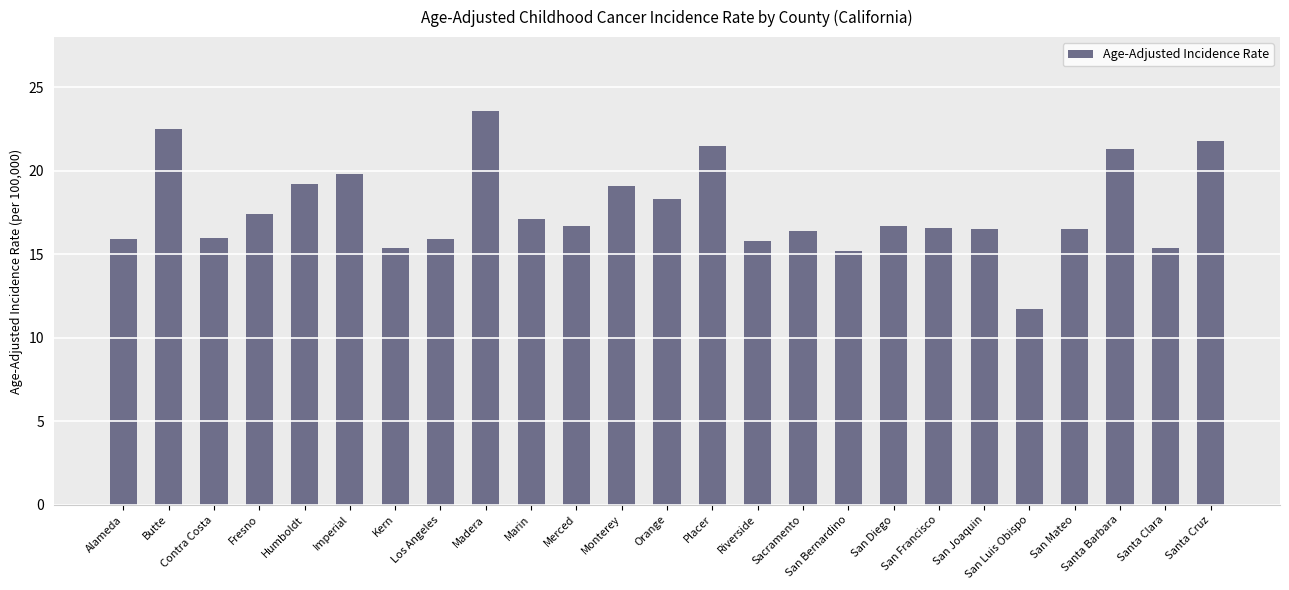

What is the difference between the values at Sacramento and Alameda?

0.5